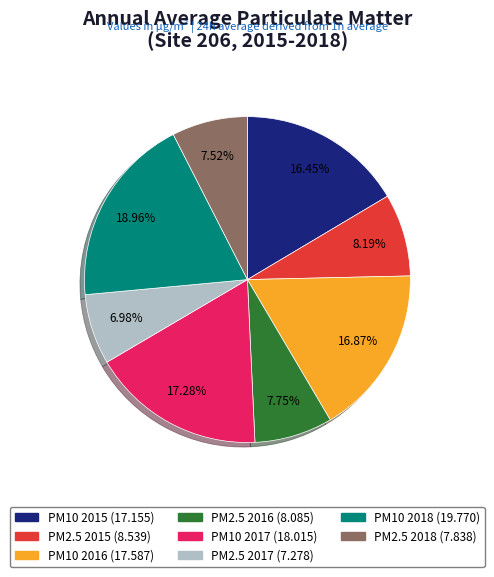

What is the smallest slice in the pie chart?

PM2.5 2017